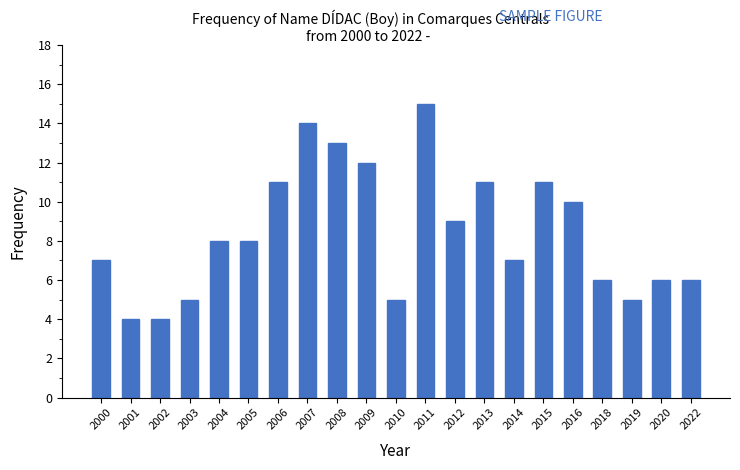

What is the sum of all values?

177